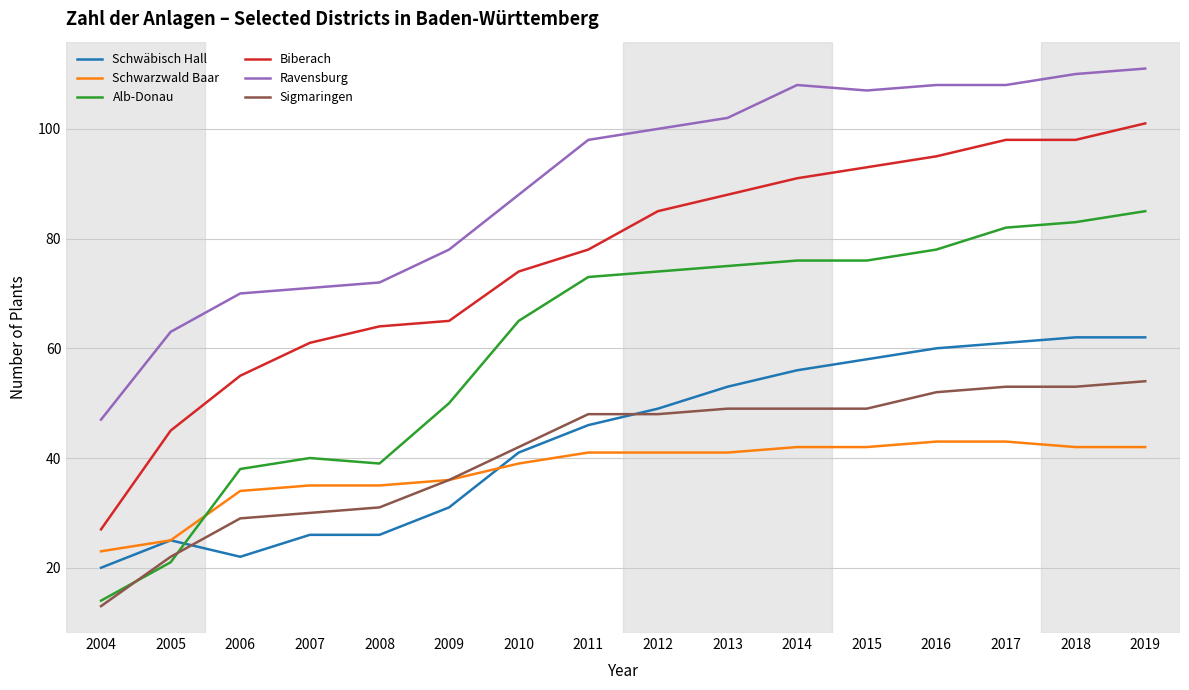

Which series changed the most between 2008 and 2019?

Alb-Donau